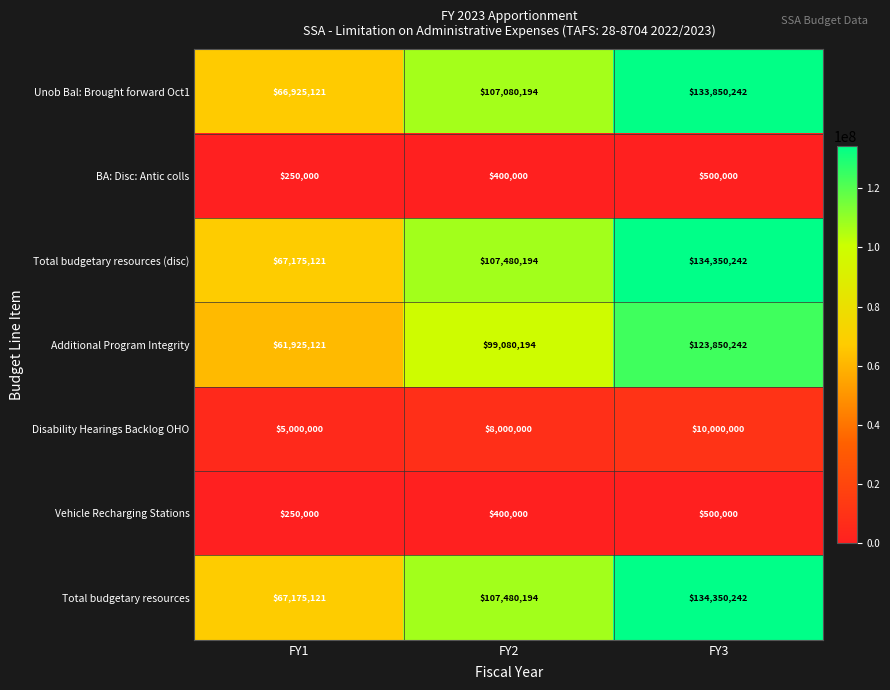

What is the spread (max minus min) of values at FY3?

133850242